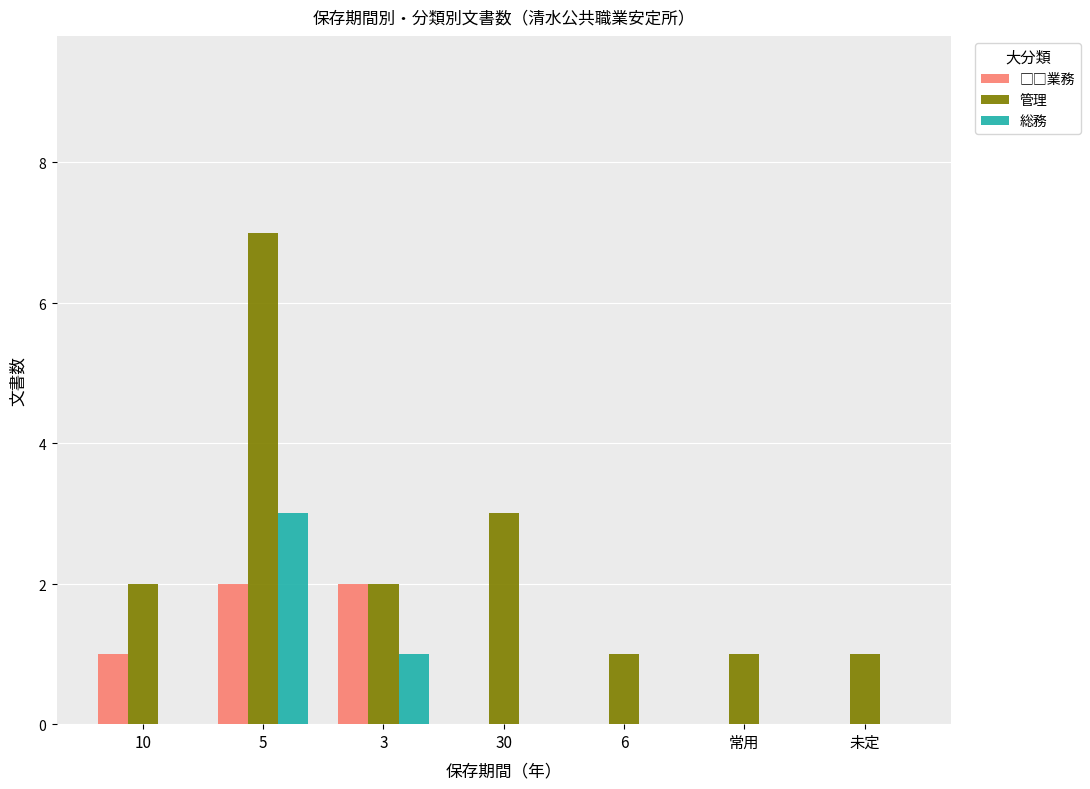

How many values in □□業務 are above zero?

3